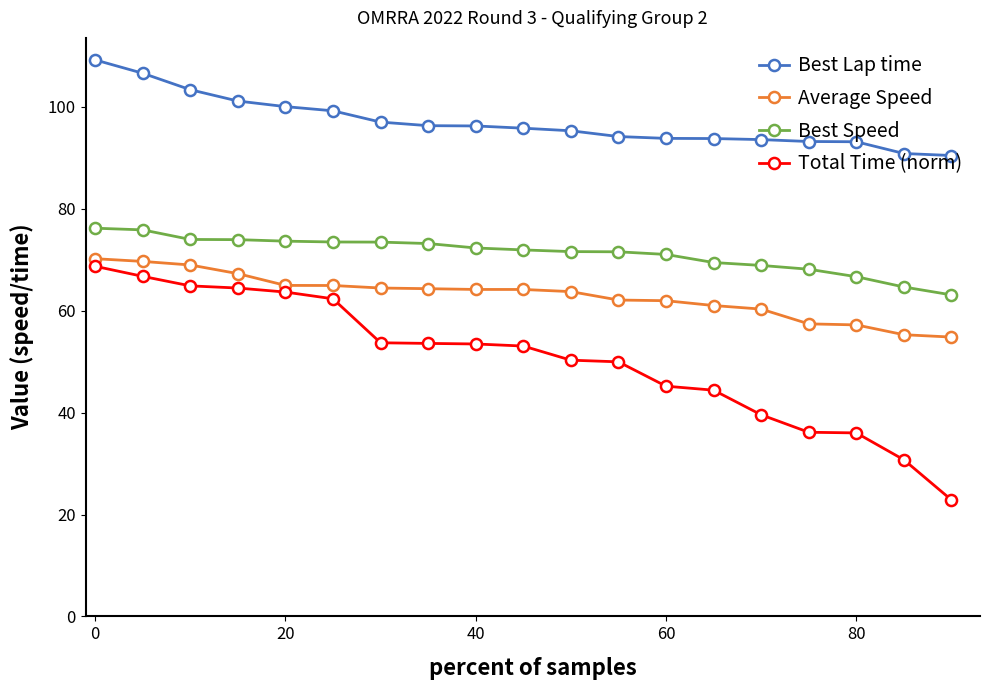

What is the difference between the maximum and minimum values in the Average Speed series?

15.4